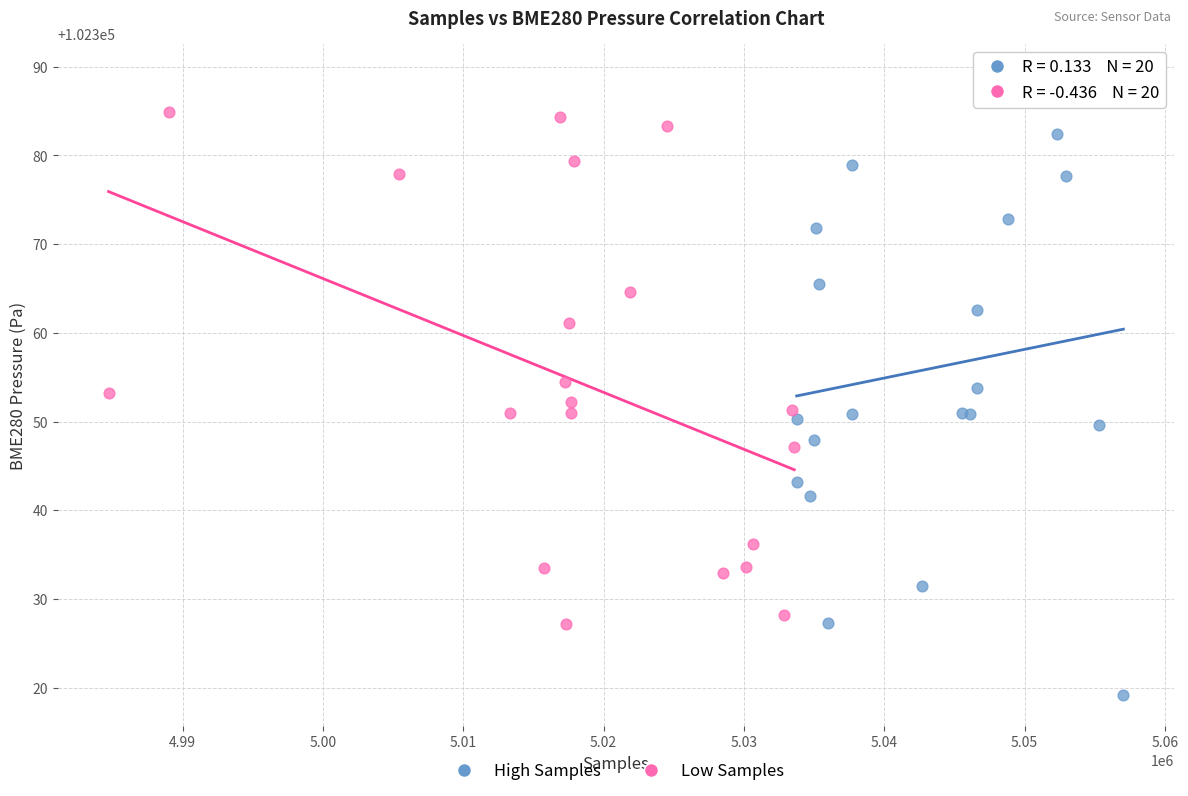

What are all the series names shown in the legend?

High Samples, Low Samples